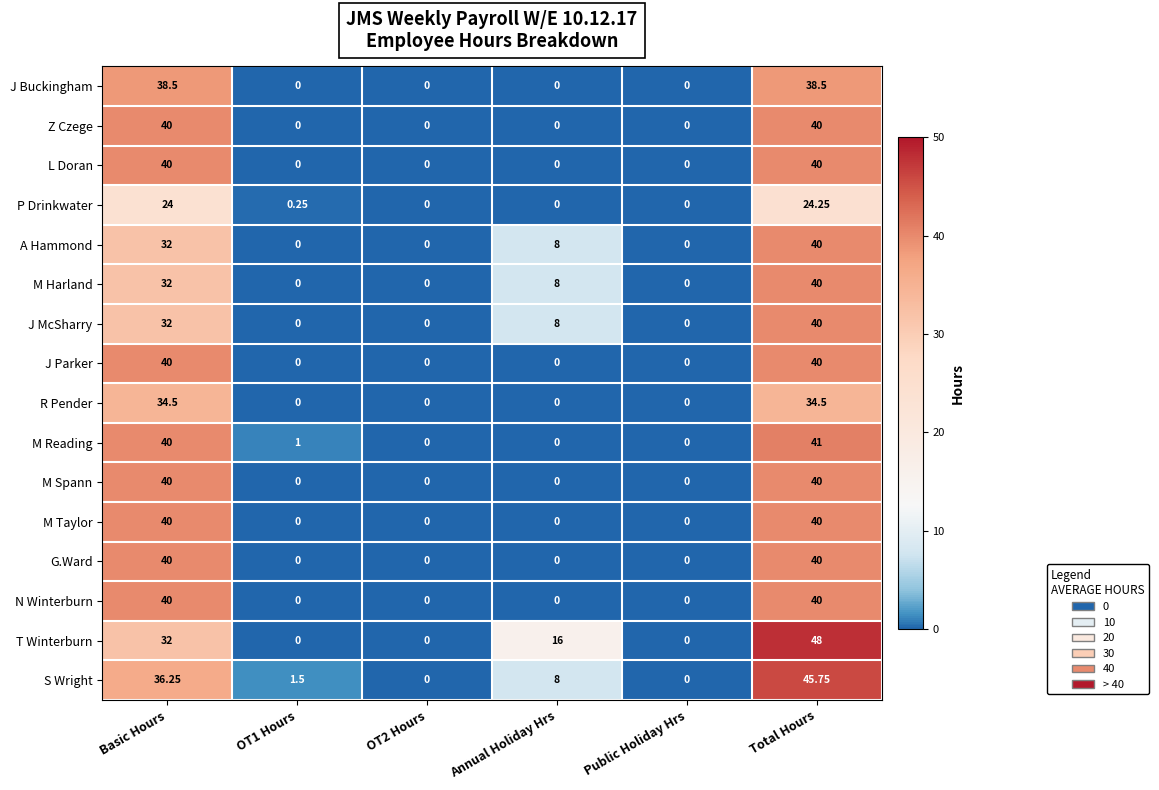

Is the value of P Drinkwater at Public Holiday Hrs greater than the value of N Winterburn at Total Hours?

No